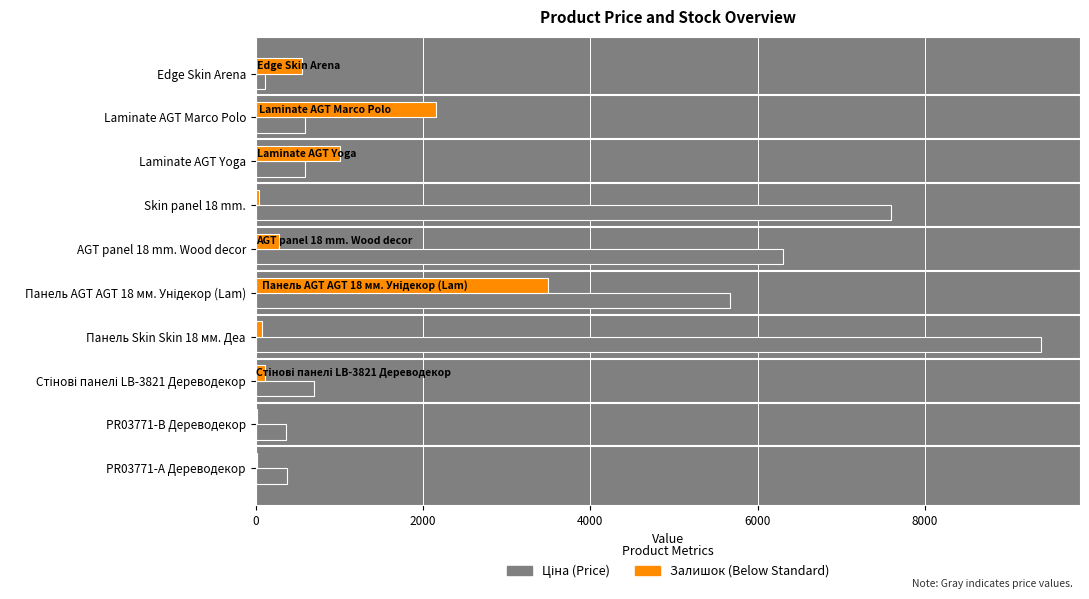

Which category has the highest value across all series?

Панель Skin Skin 18 мм. Деа